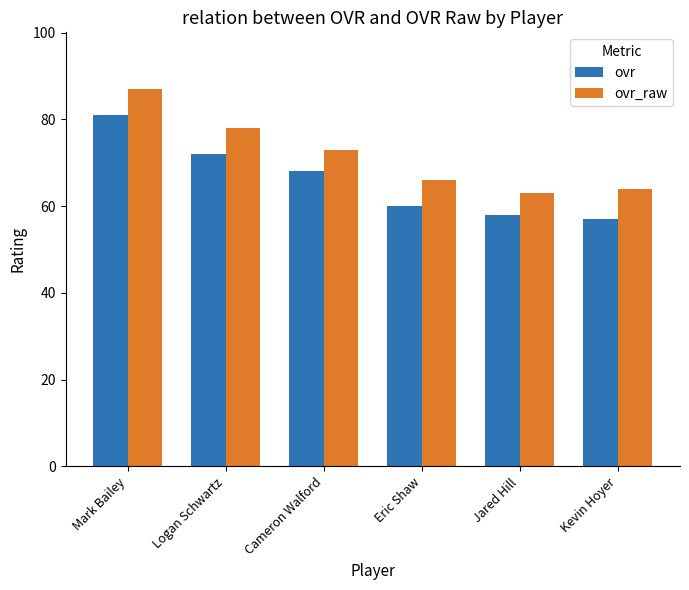

What position from the right is Kevin Hoyer?

1